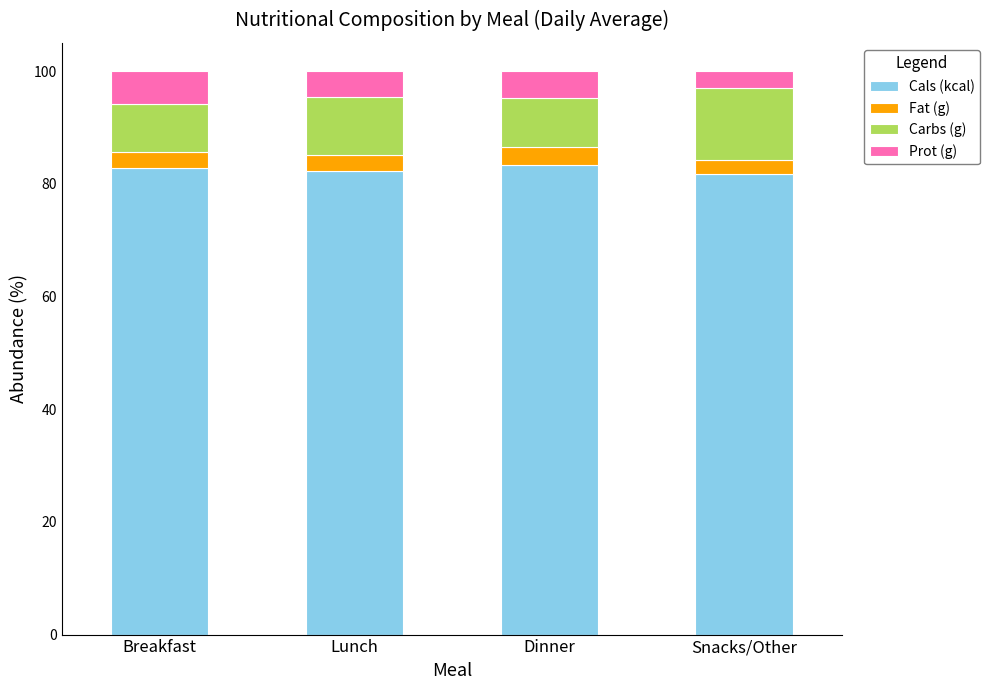

Count the number of categories in the chart.

4